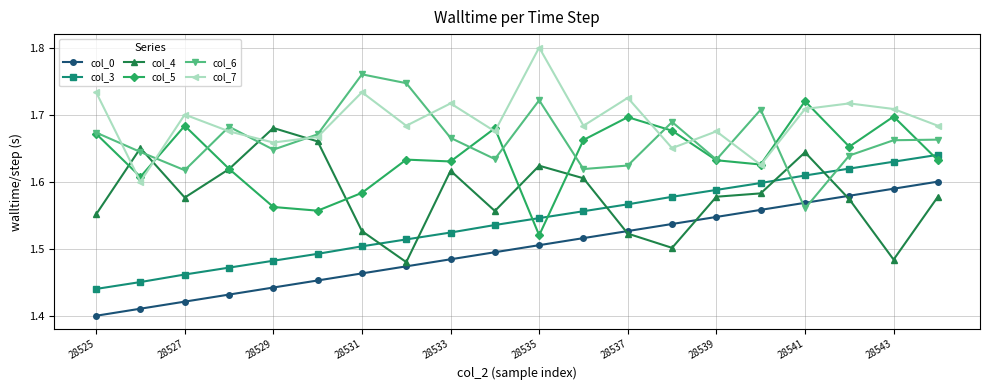

What is the sum of all col_5 values?

32.7